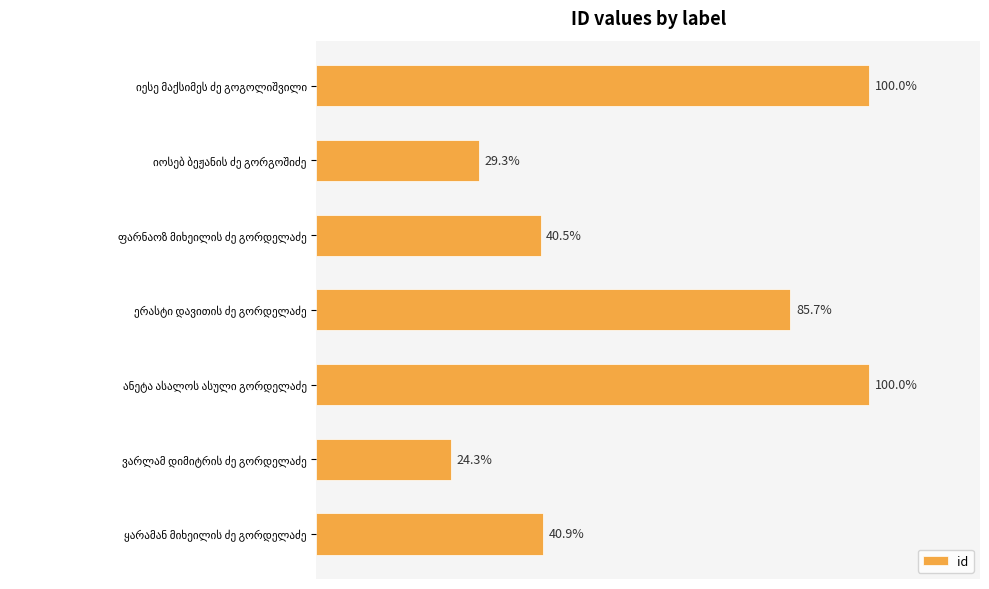

Are the bars horizontal?

Yes